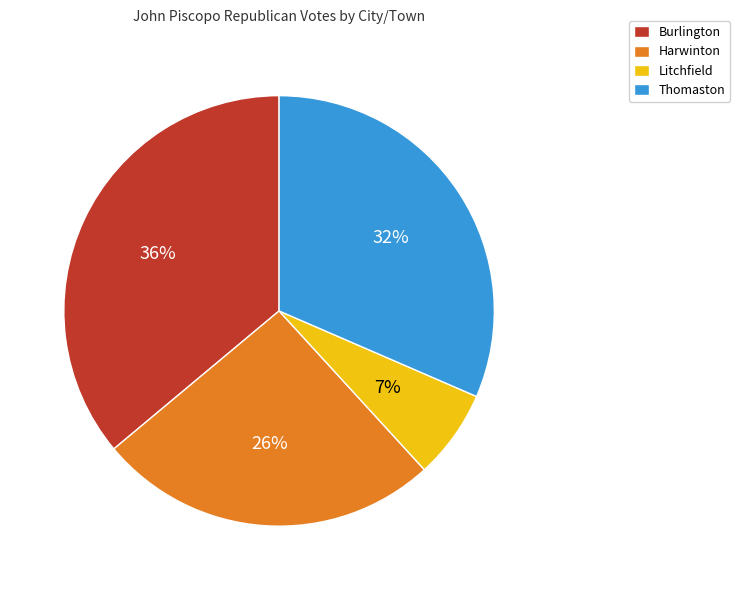

Rank the categories by value from lowest to highest.

Litchfield, Harwinton, Thomaston, Burlington